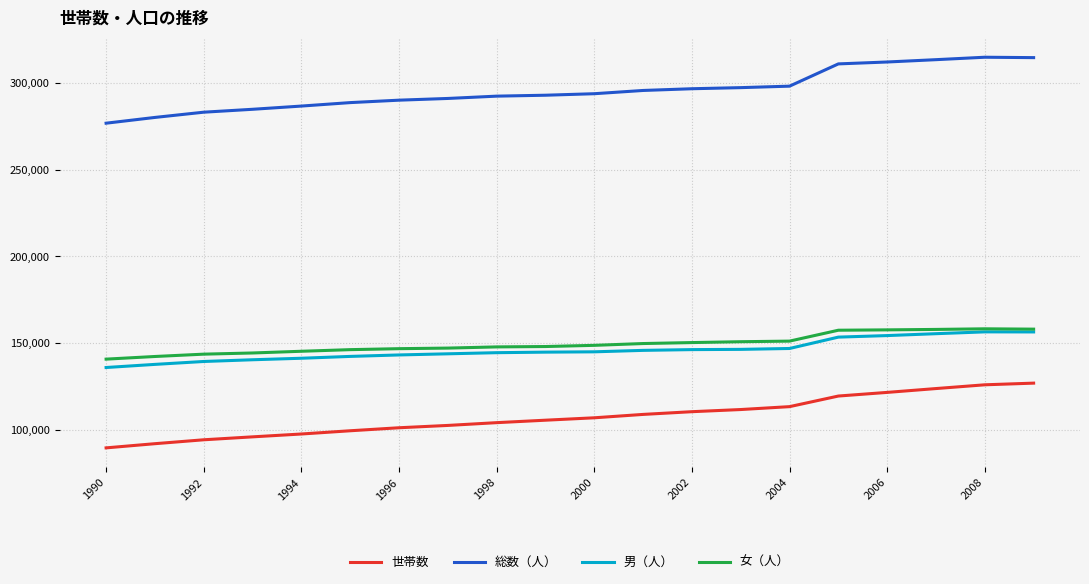

What is the average value of the 男（人） series?

146038